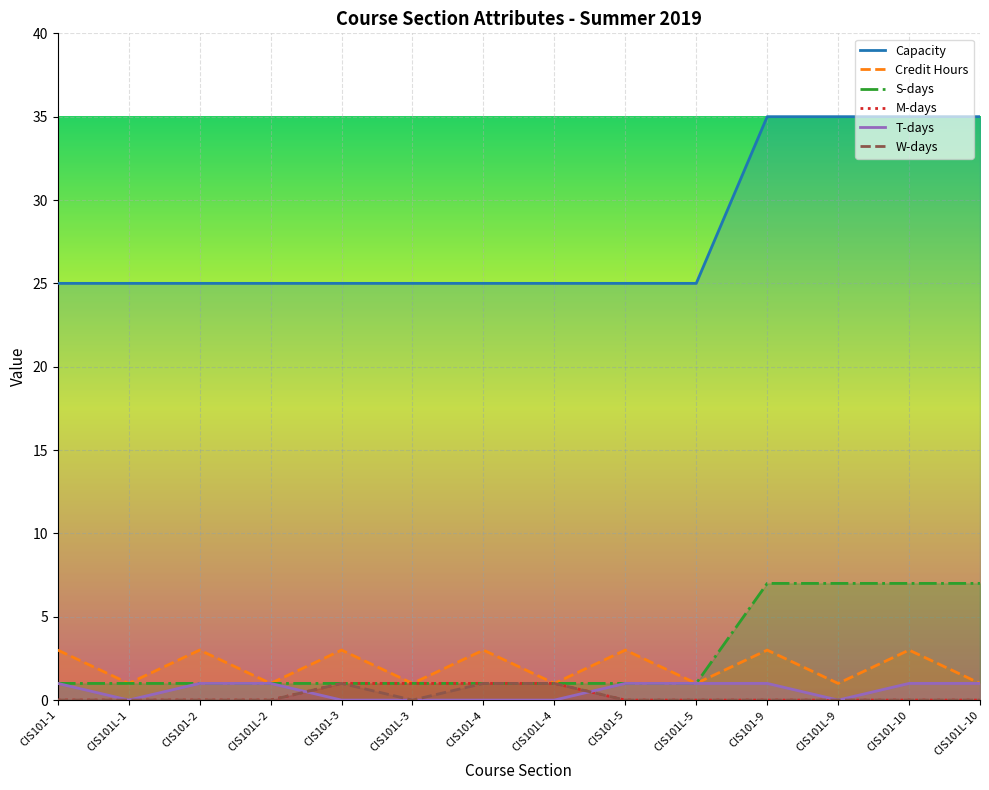

The W-days series shows 1 at CIS101L-4. True or false?

False